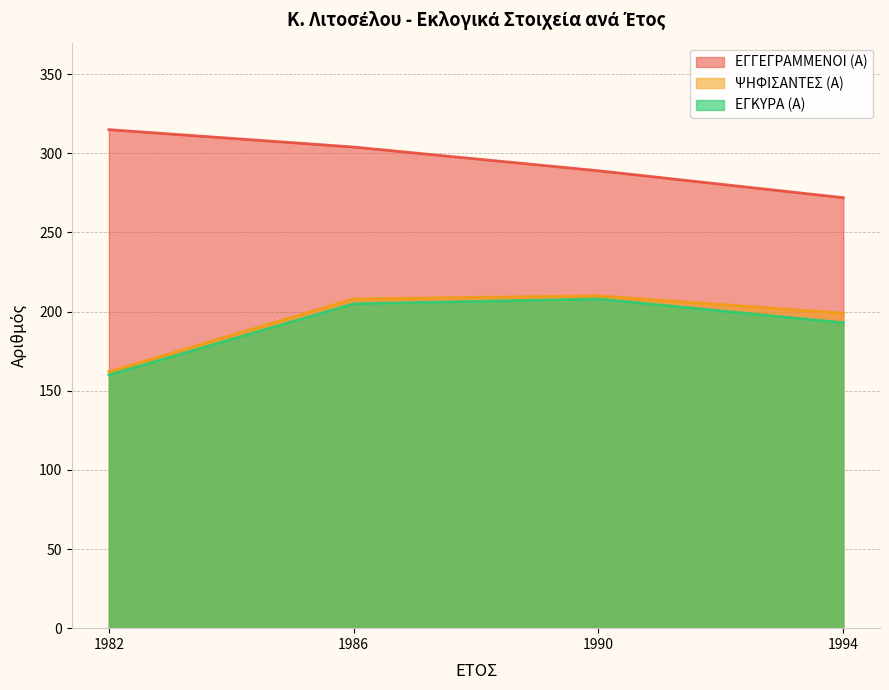

True or false: ΕΓΚΥΡΑ (Α) has more than 0 interior local peaks.

True